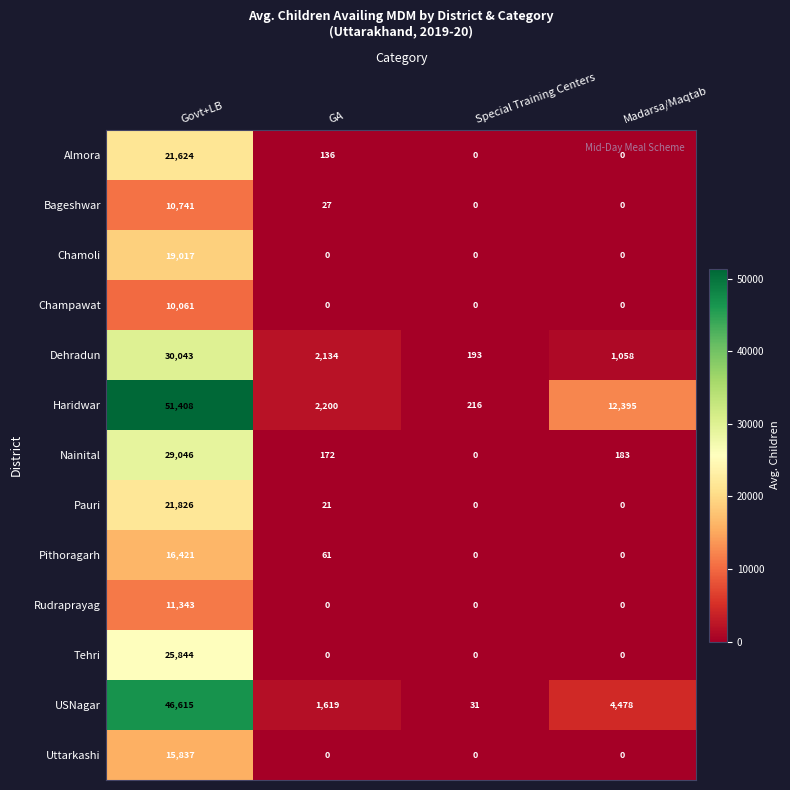

At which label does Haridwar reach its minimum?

Special Training Centers